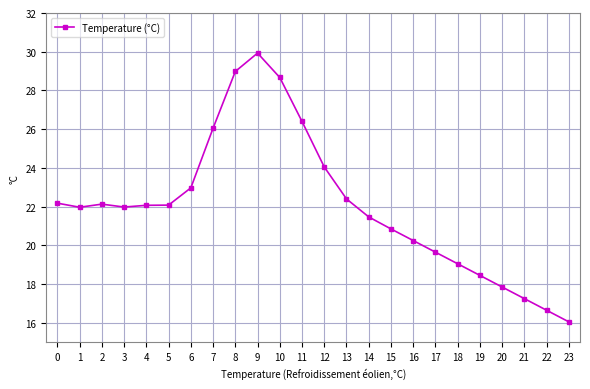

Approximately how many times larger is the value at 5 compared to 13?

1.0